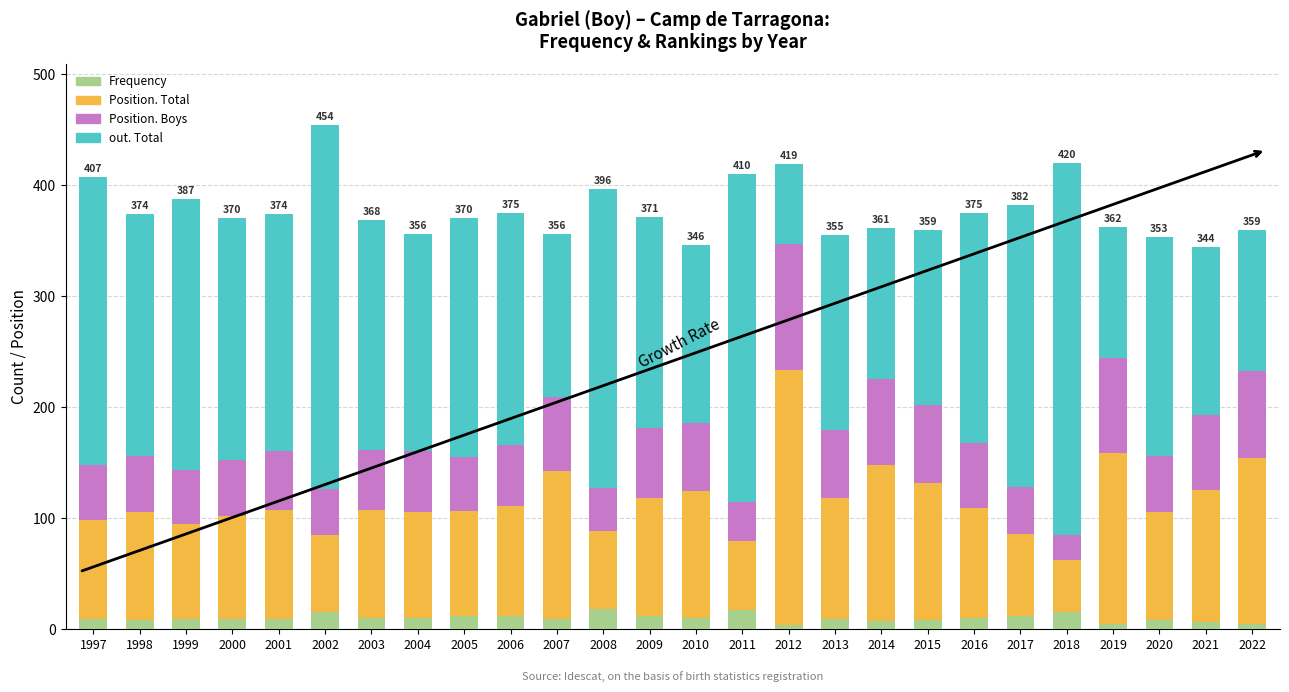

What is the difference between the maximum and minimum values in the Frequency series?

14